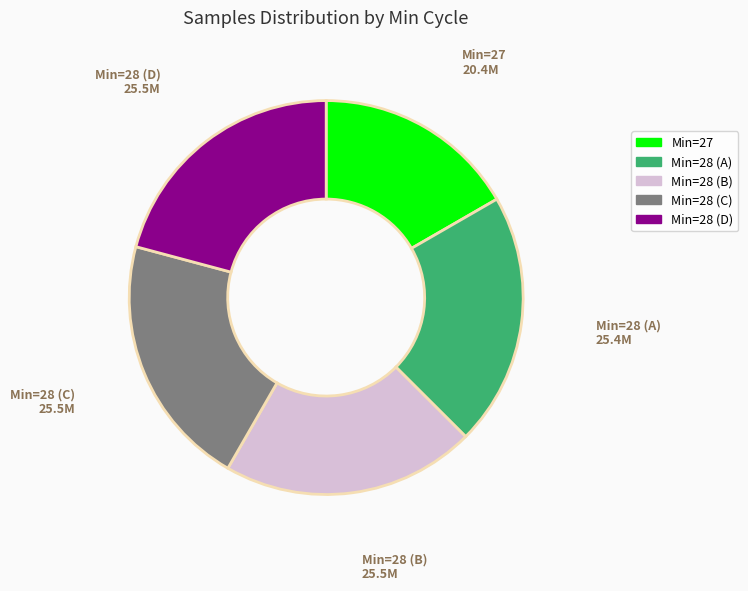

Is the sum of Min=28 (D) and Min=28 (B) greater than half?

No